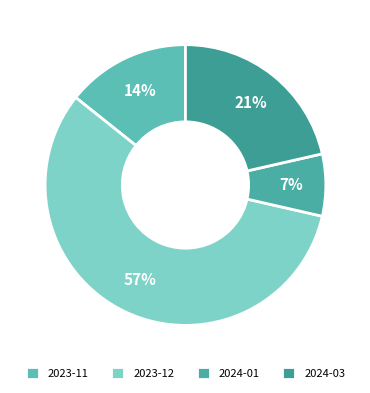

To the nearest percent, what percentage of the pie is 2023-11?

14%